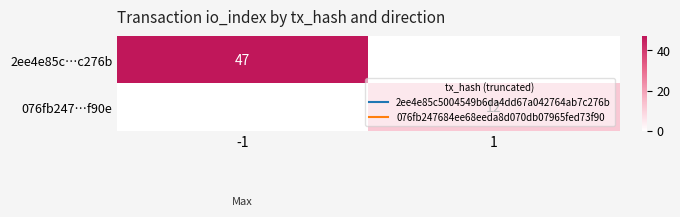

Rank the series by their maximum value, from highest to lowest.

2ee4e85c…c276b, 076fb247…f90e